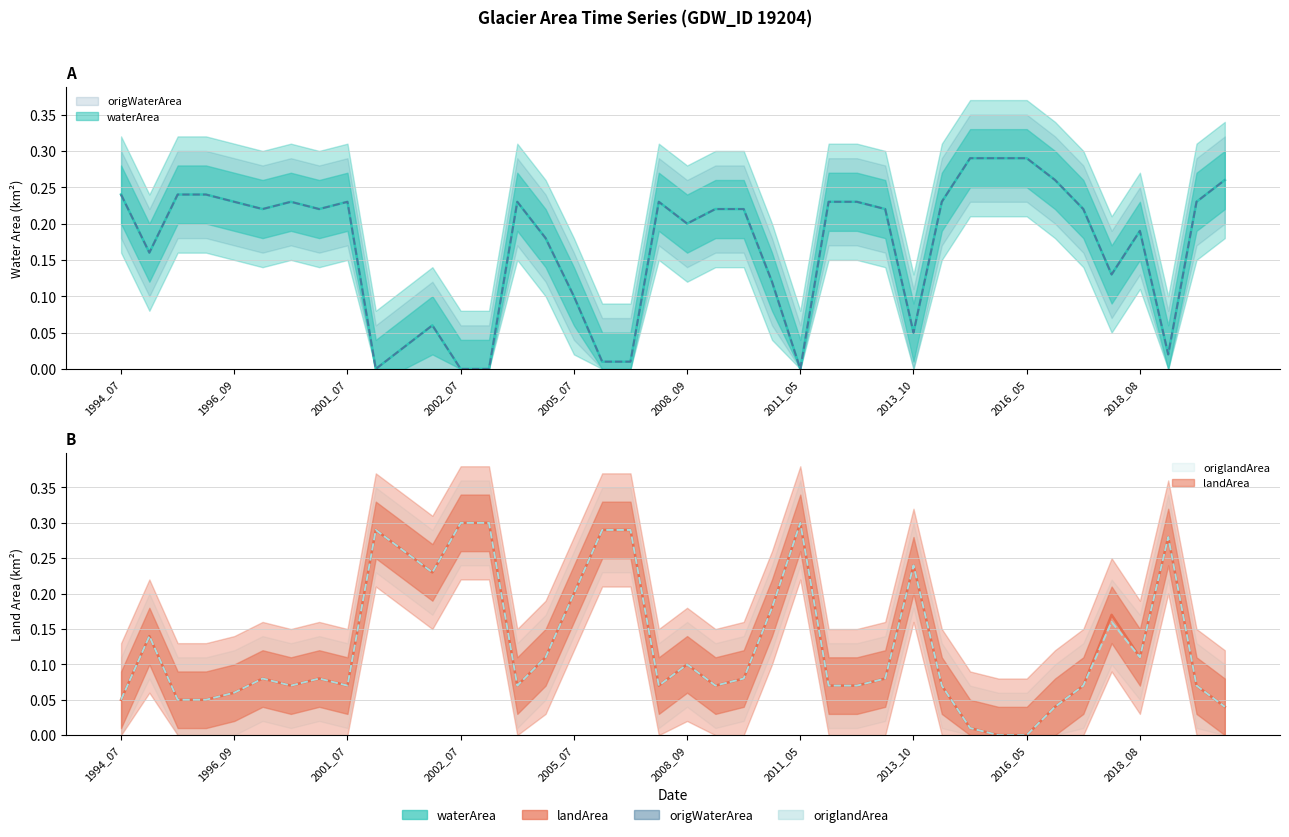

What is the sum of all origlandArea values?

5.1